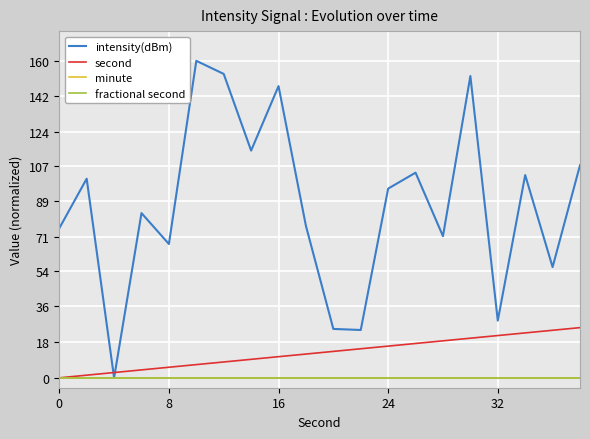

Is this an area chart (filled region under the line)?

No